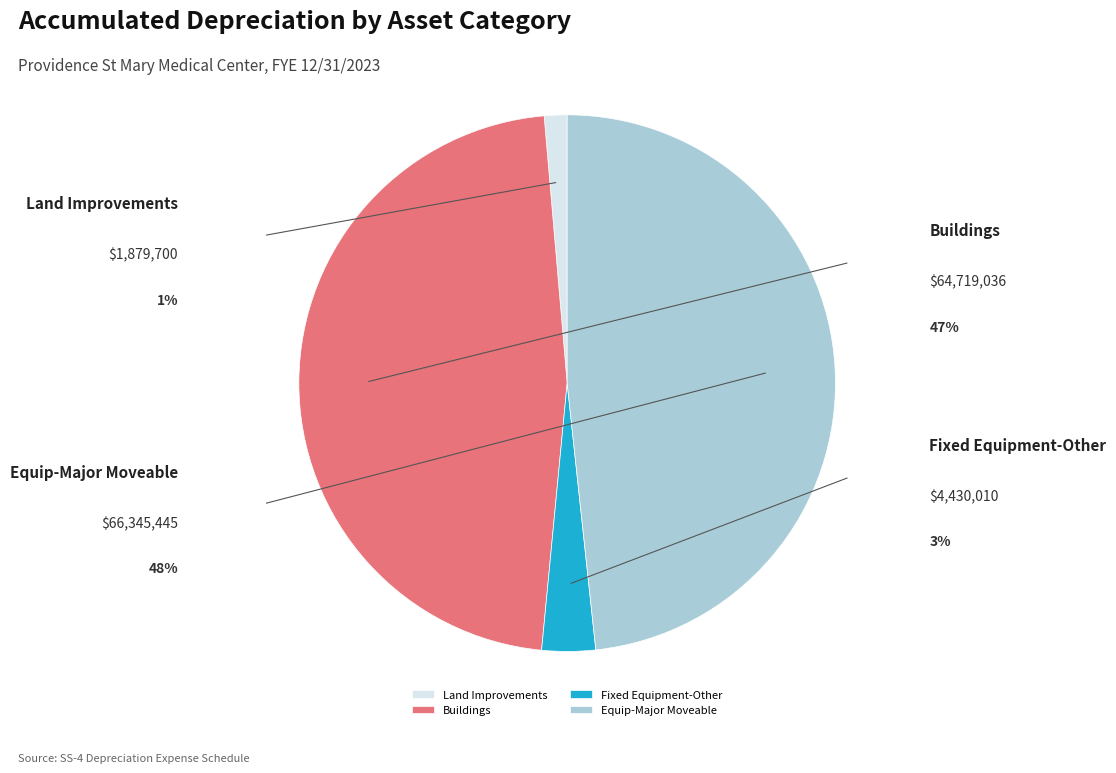

What is the smallest slice in the pie chart?

Land Improvements